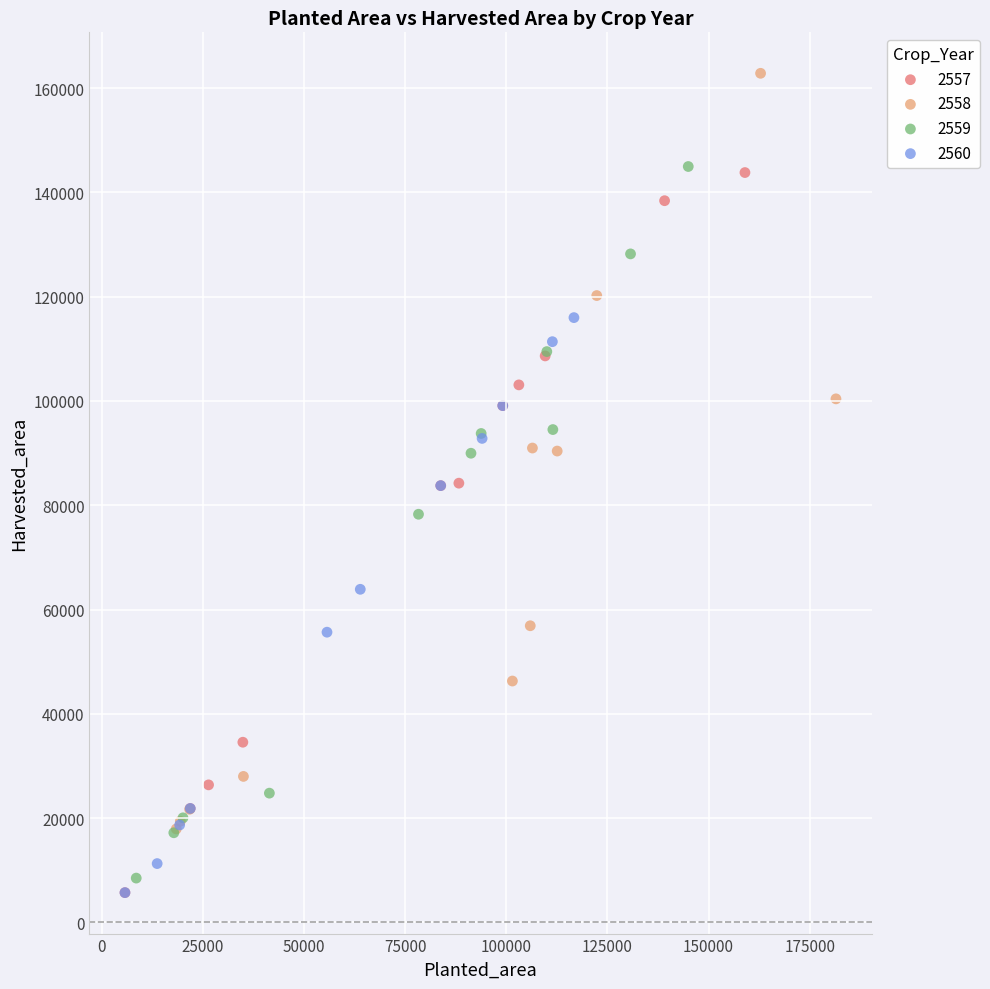

Which series contains the highest Y value?

2558